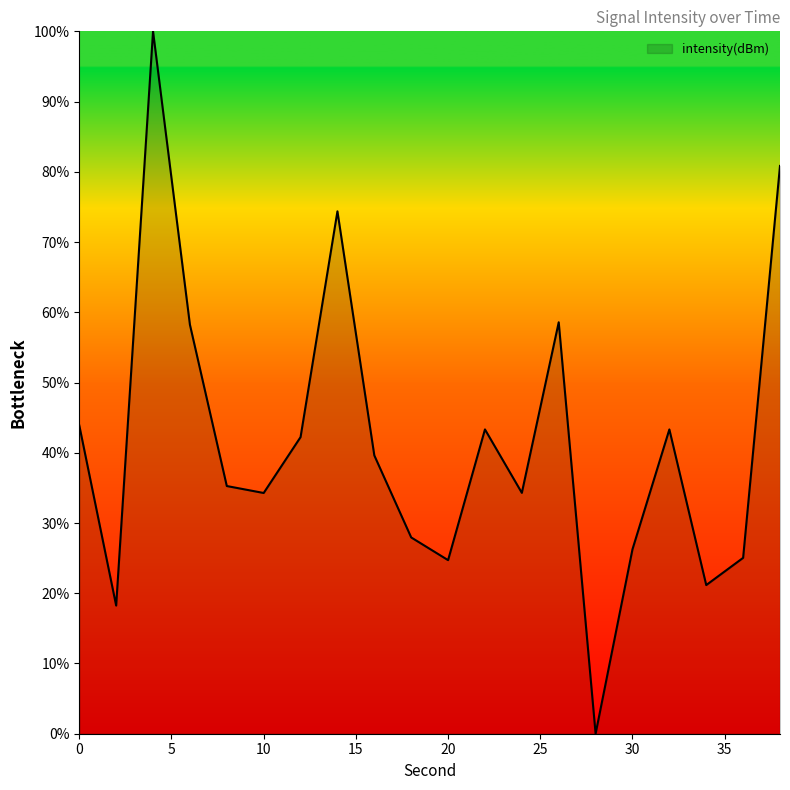

What is the maximum value shown in the chart?

100.0